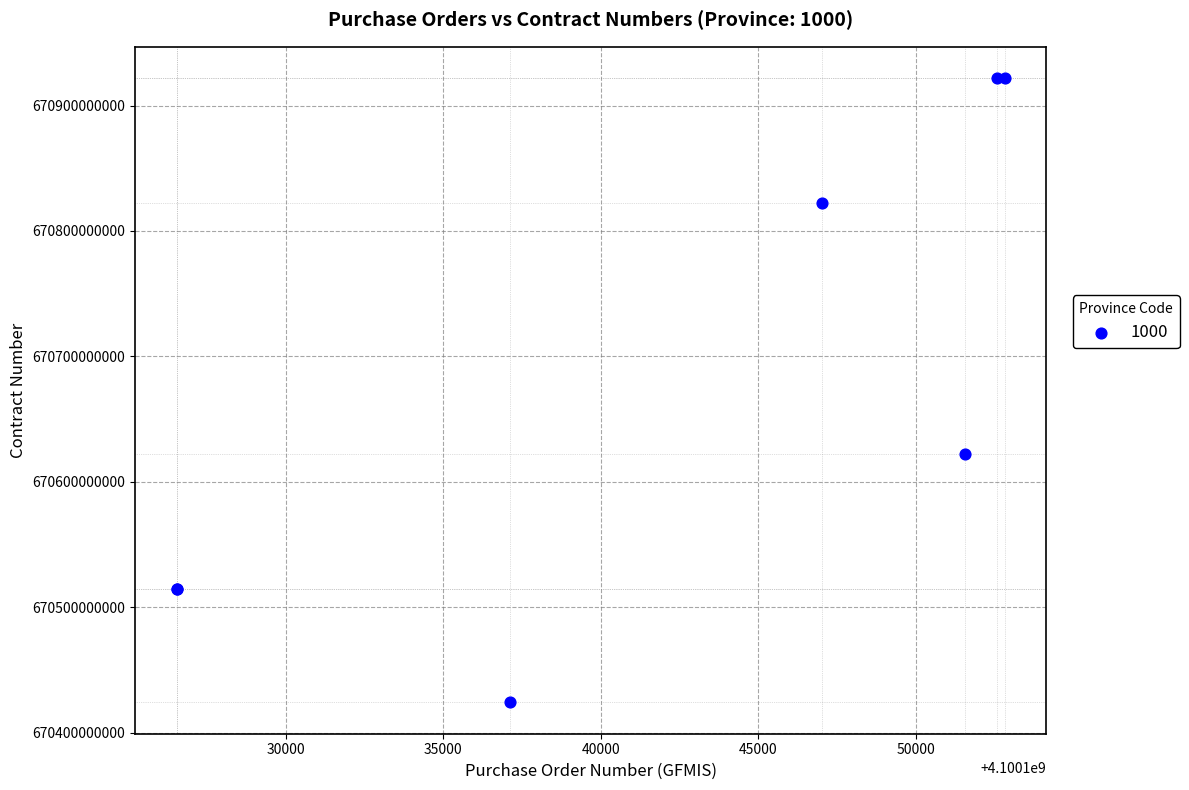

What Y value in the scatter plot is closest to 670673009040?

670622013985